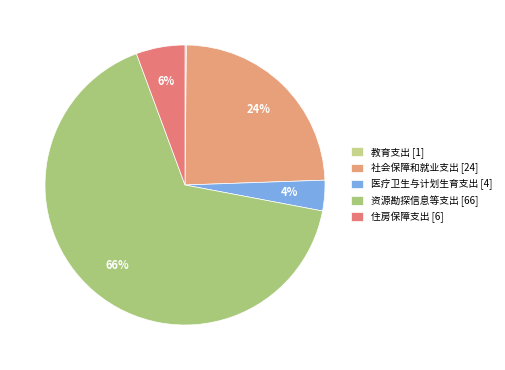

To the nearest percent, what is the difference between the largest and smallest slice percentages?

66%